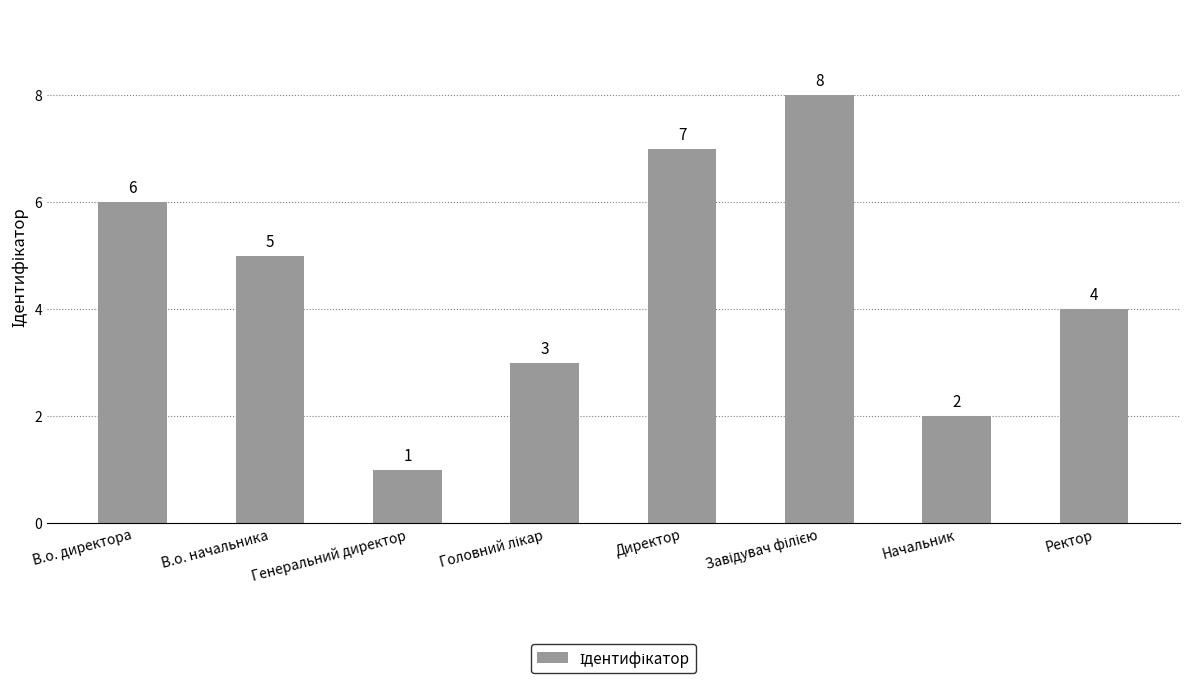

What is the difference between the second highest and minimum values?

6